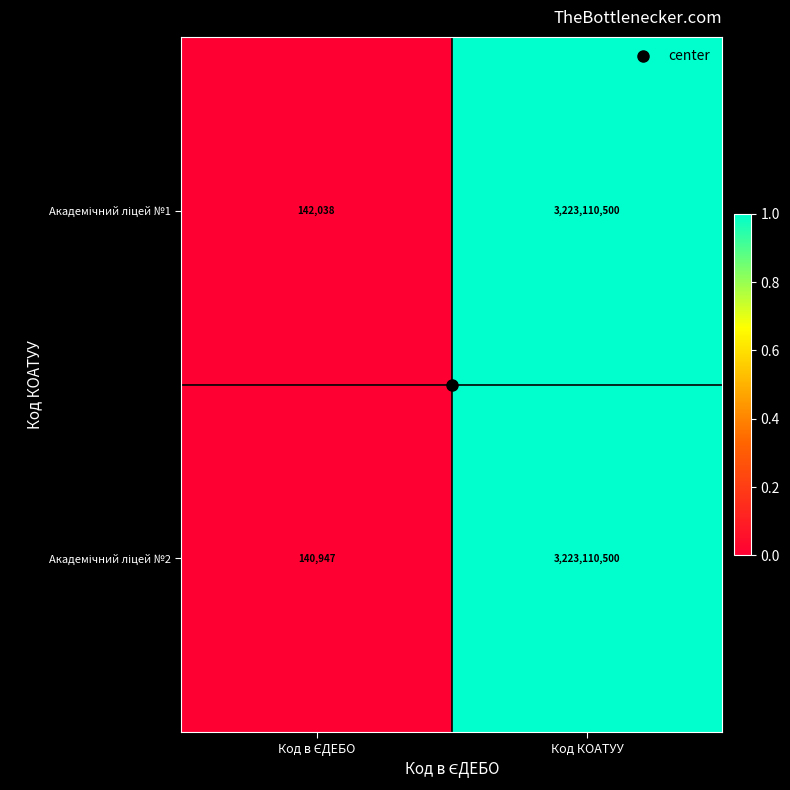

What is the greatest value displayed?

3223110500